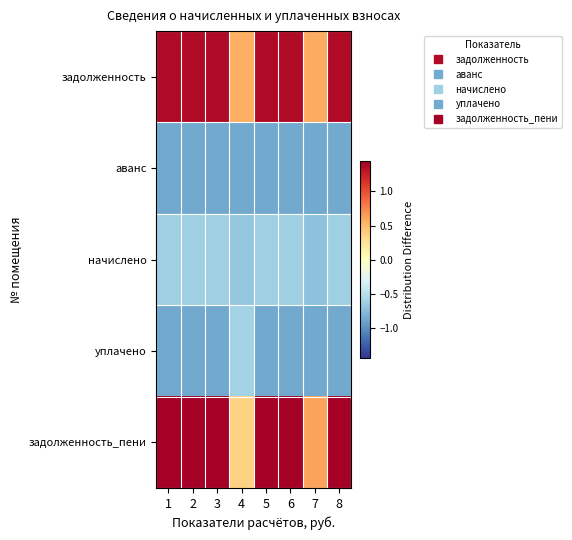

Which has a higher value, 3 or 8?

3